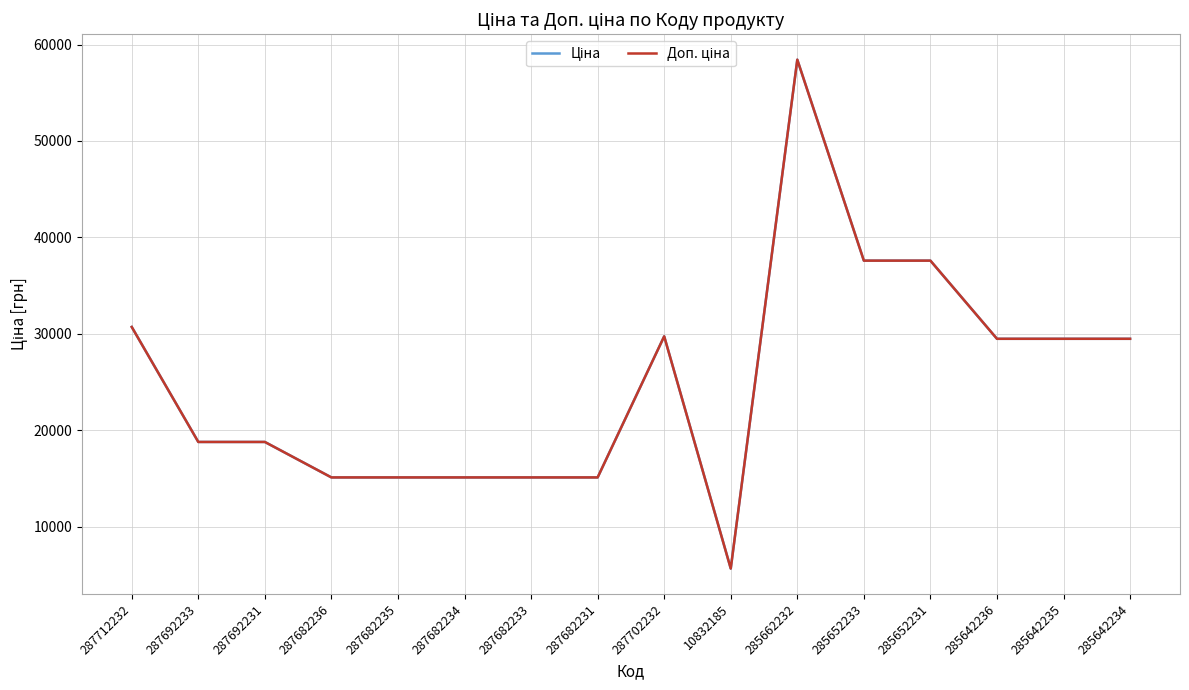

Does the chart display data point markers on the line(s)?

No